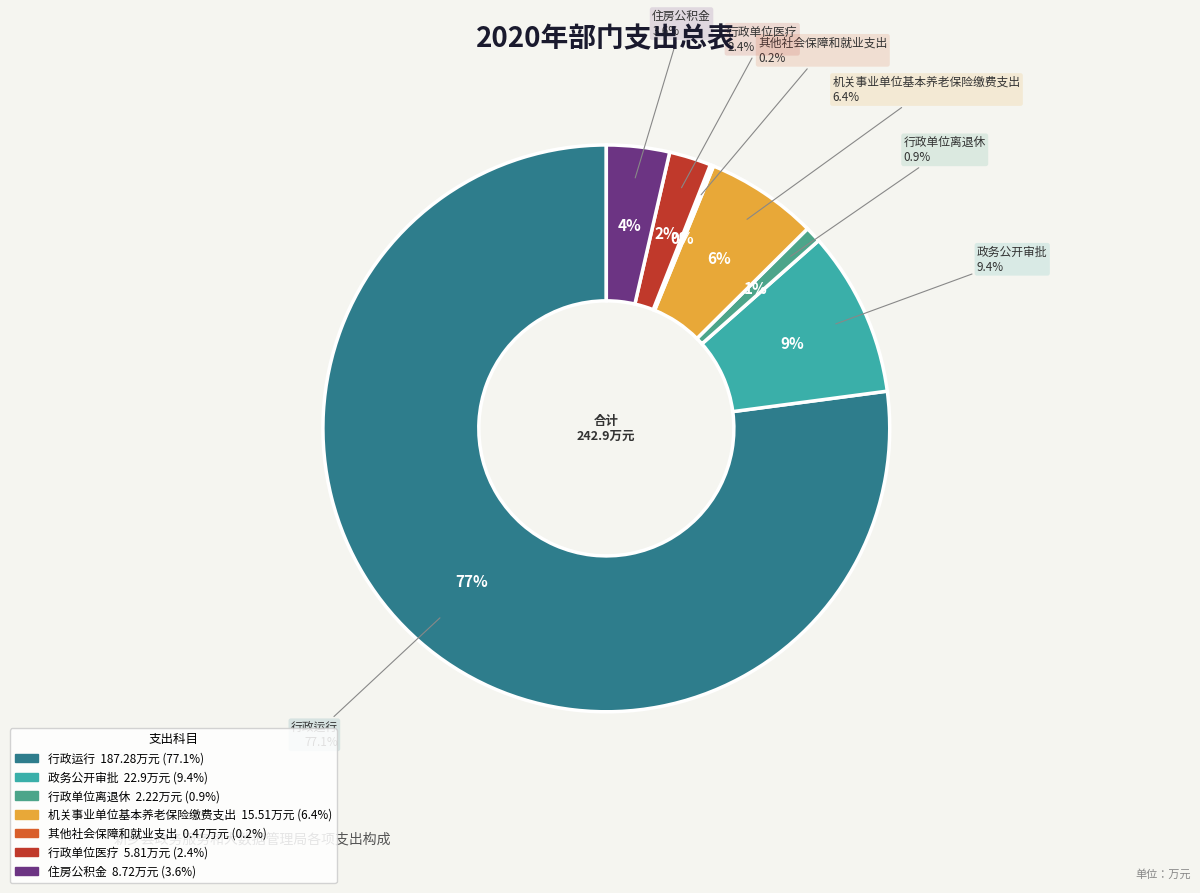

Combined, what portion of the pie is 行政运行 and 行政单位离退休?

78.0%